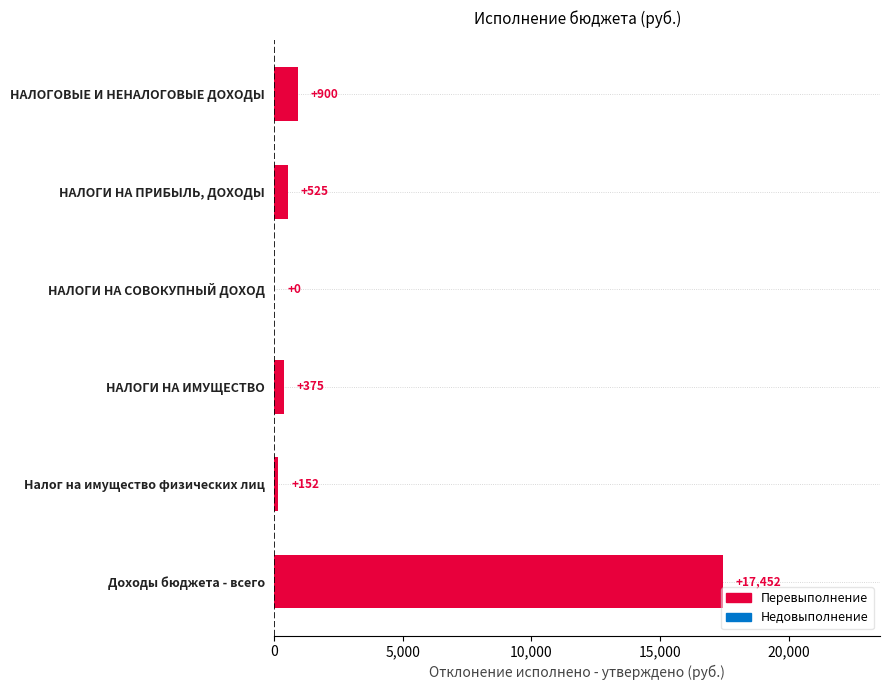

What is the ratio of the value at НАЛОГОВЫЕ И НЕНАЛОГОВЫЕ ДОХОДЫ to the value at НАЛОГИ НА ИМУЩЕСТВО?

2.4